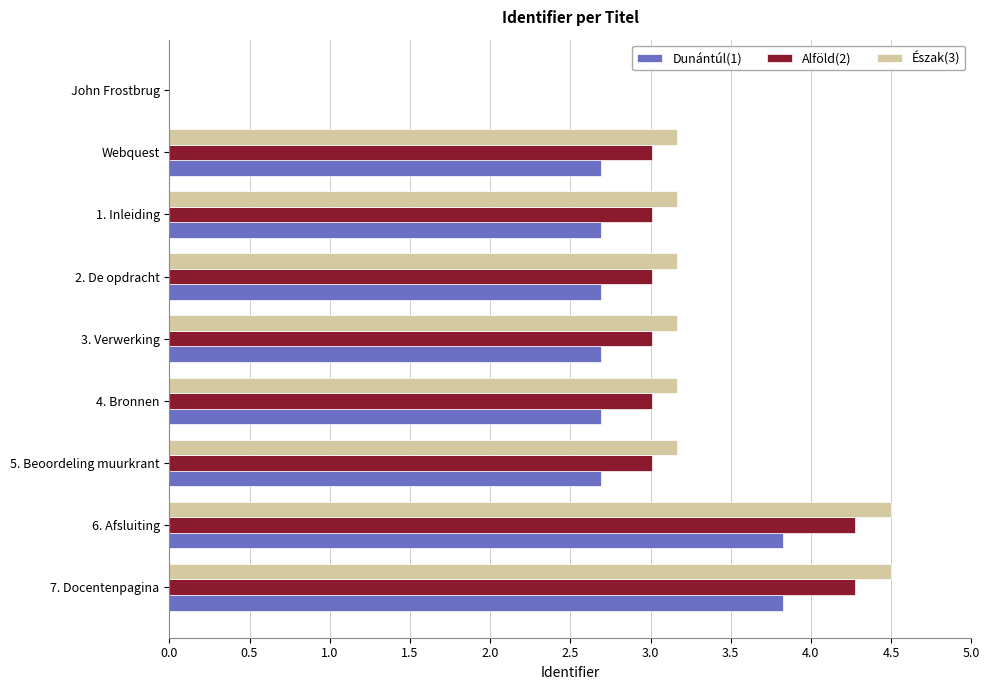

What is the greatest value displayed?

4.5